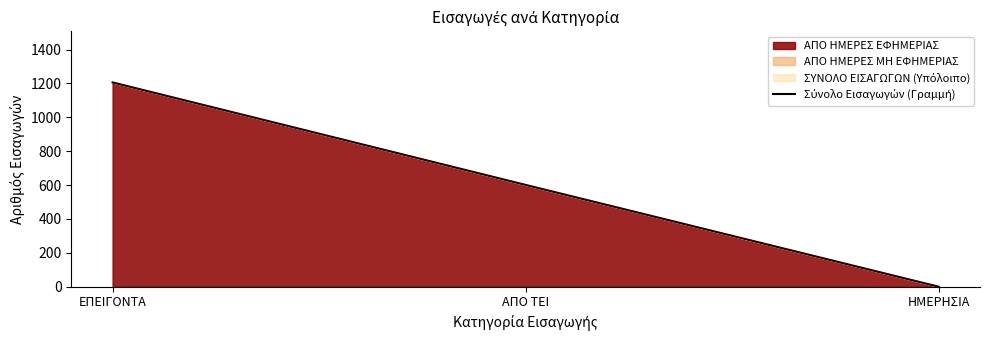

At which label is the value closest to 603?

ΑΠΟ ΤΕΙ